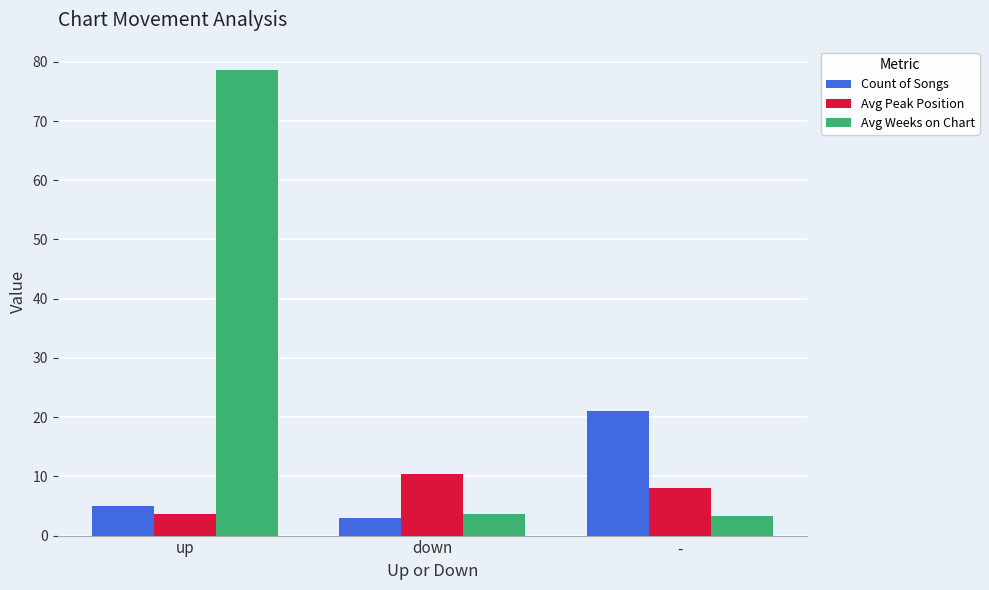

How many data points does each series have?

3